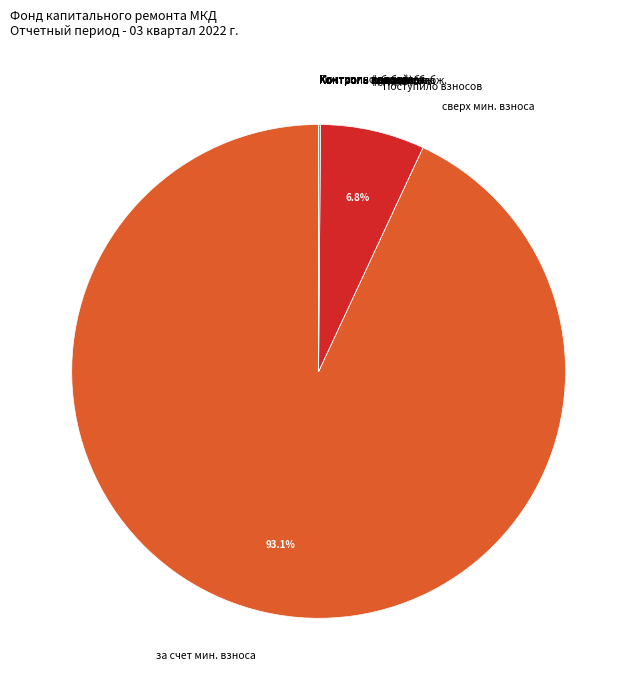

What is the majority slice?

за счет мин. взноса